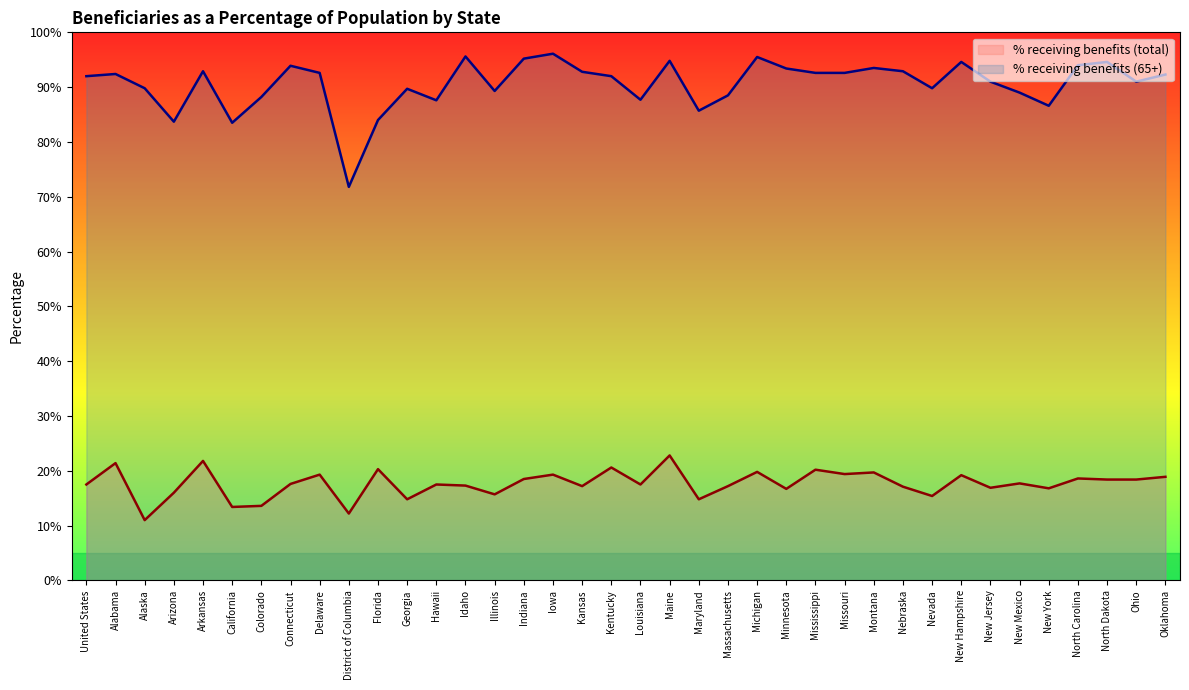

True or false: % receiving benefits (65+) and % receiving benefits (total) intersect in this chart.

False